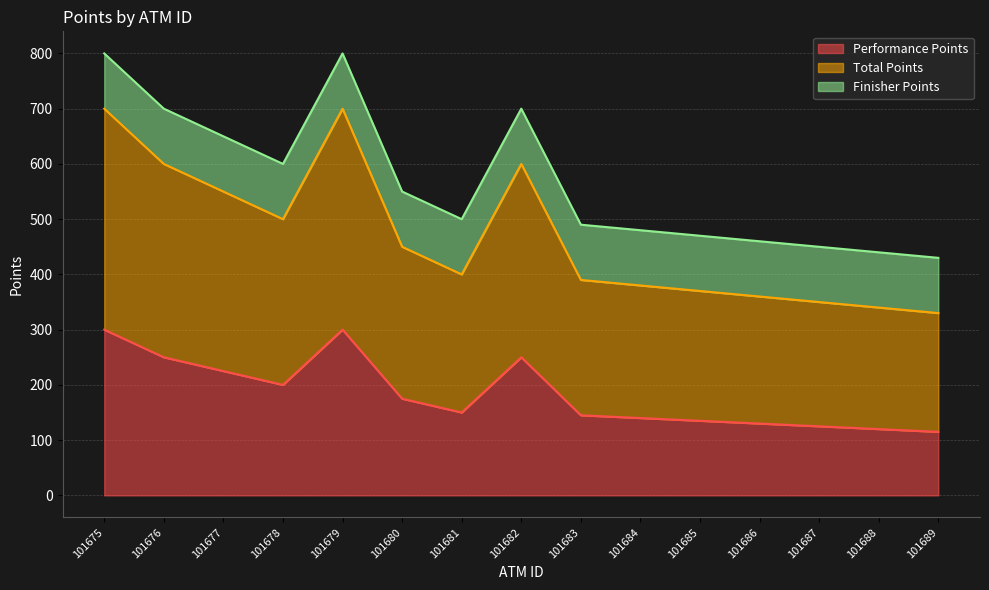

What is the lowest value of the Performance Points series?

115